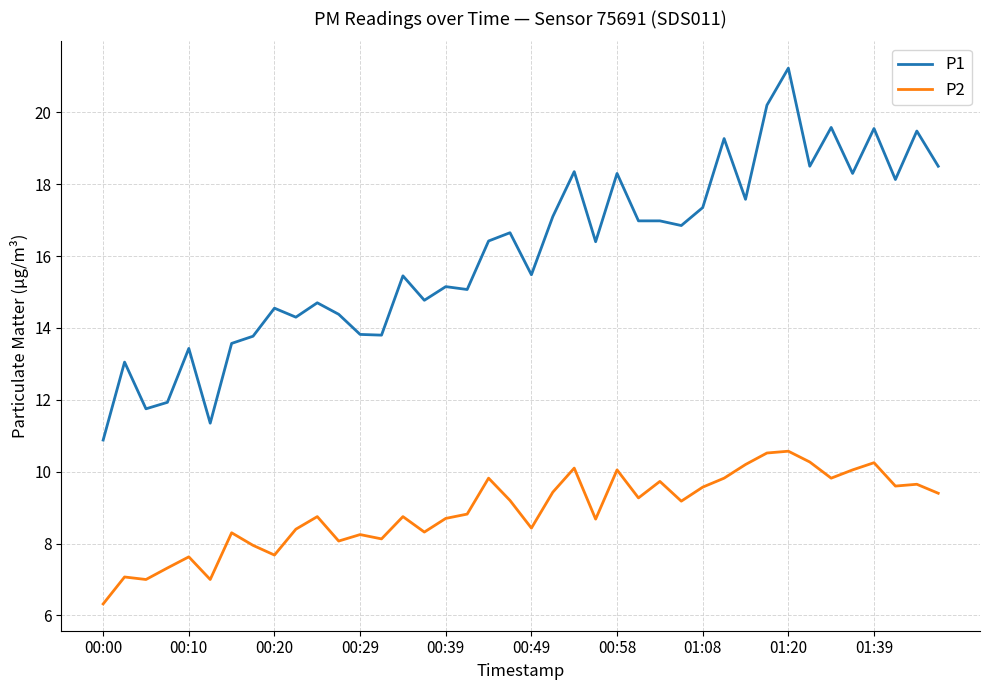

Rank the series by their average value, from highest to lowest.

P1, P2